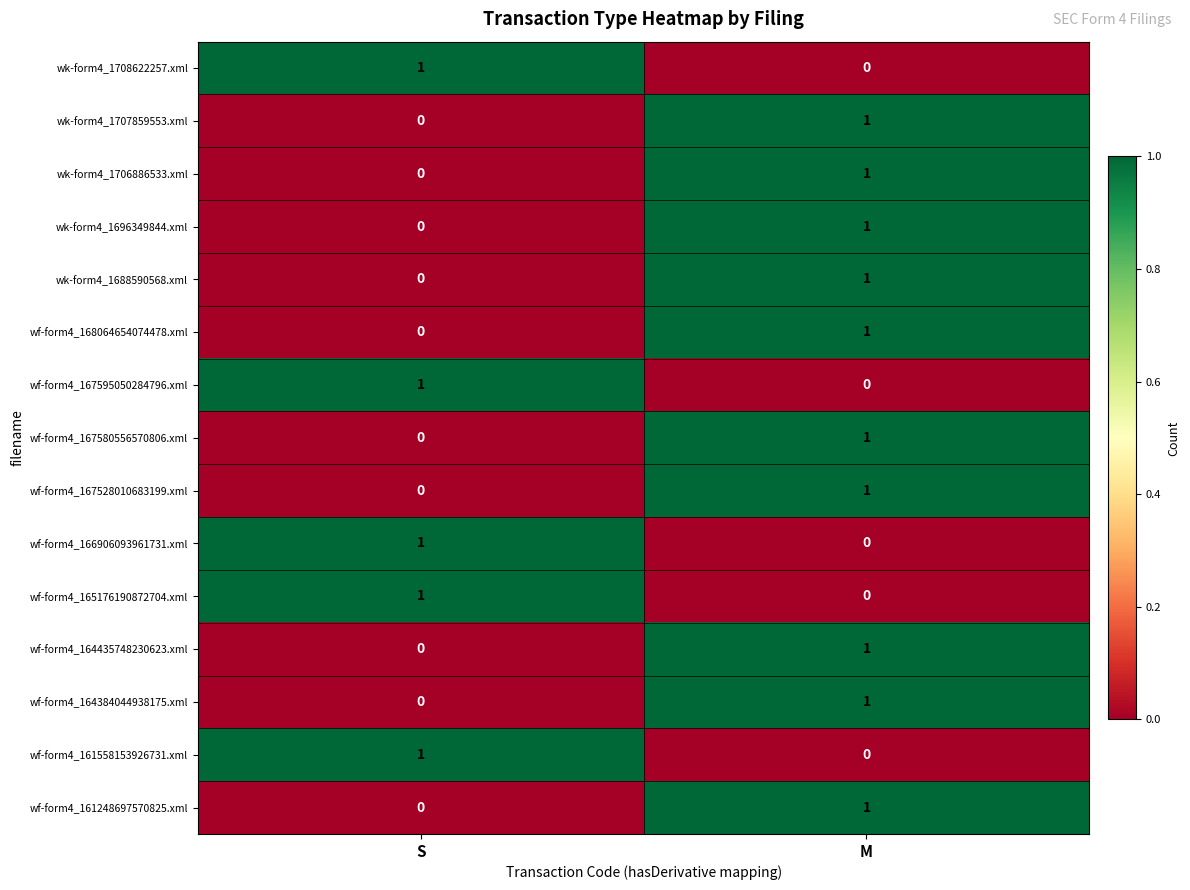

At which category is the sum across all series the highest?

M